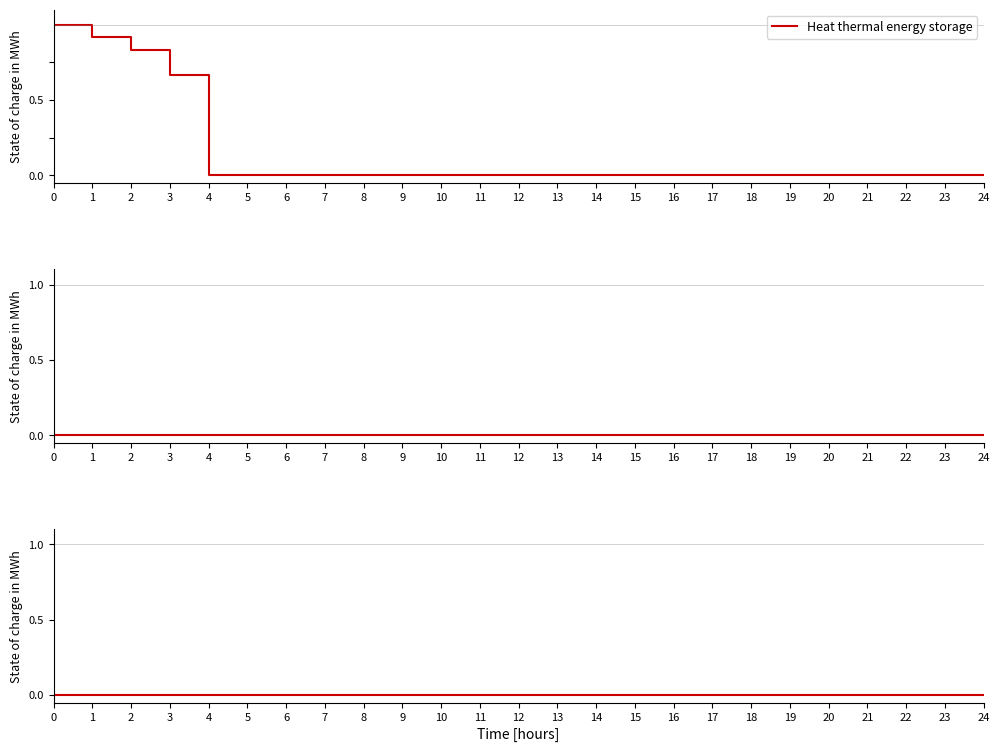

At how many categories does at least one series exceed 0?

4